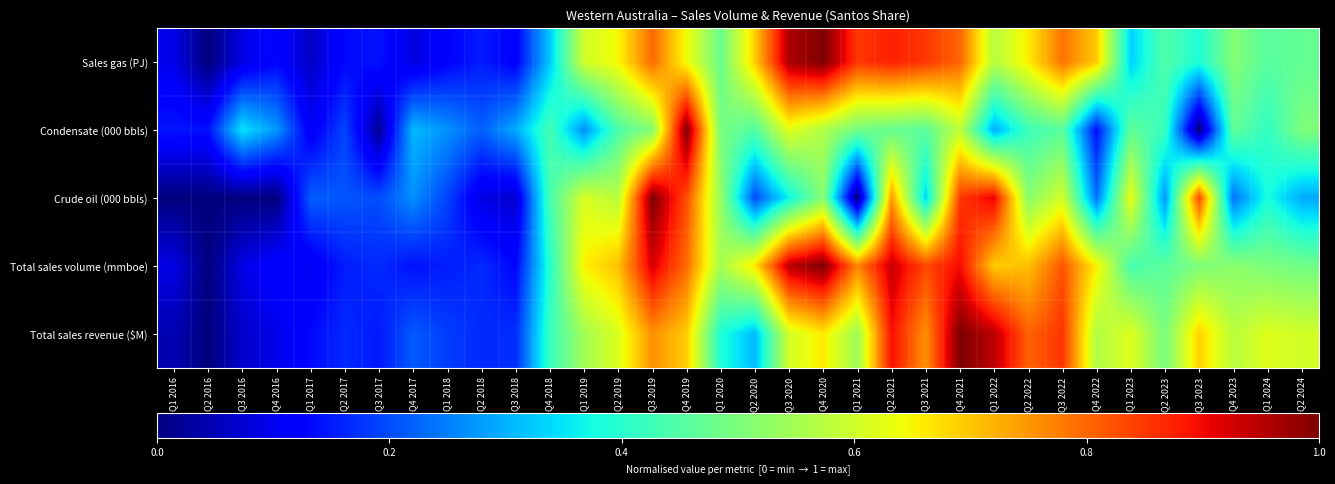

Count the number of data series in this chart.

5